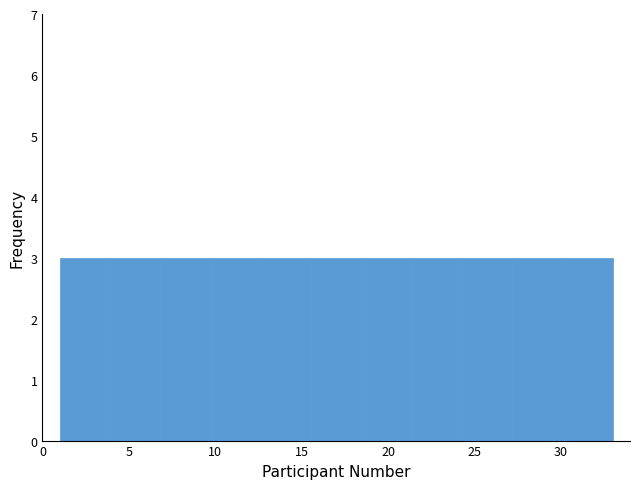

Reading left to right, transcribe this chart: for each bar, give the range it covers on the x-axis and its height. Neither the bar edges nor the heights are printed on the chart, so give them approximately, as read against the axes.

1.0 to 4.0: 3
4.0 to 7.0: 3
7.0 to 9.5: 3
9.5 to 12.5: 3
12.5 to 15.5: 3
15.5 to 18.5: 3
18.5 to 21.5: 3
21.5 to 24.5: 3
24.5 to 27.0: 3
27.0 to 30.0: 3
30.0 to 33.0: 3